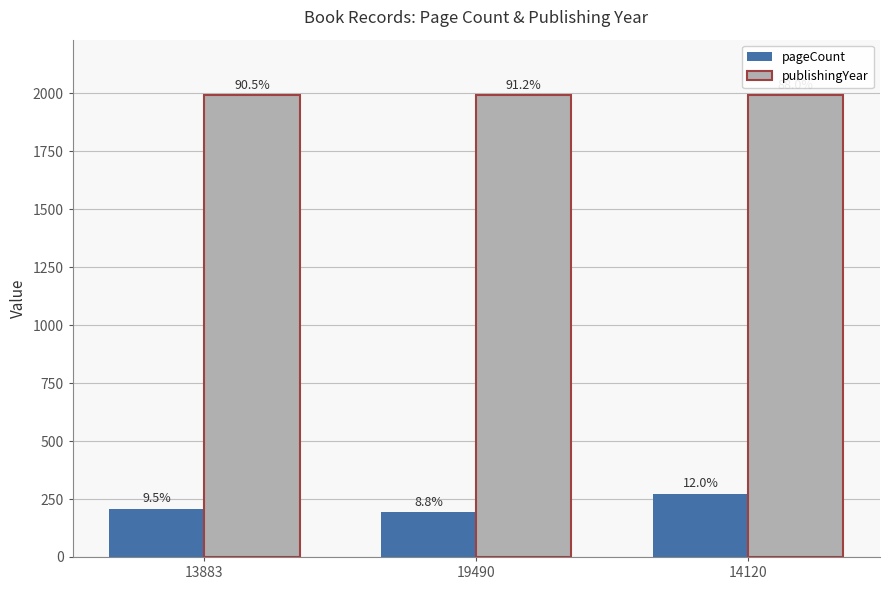

How many groups of bars are there?

3